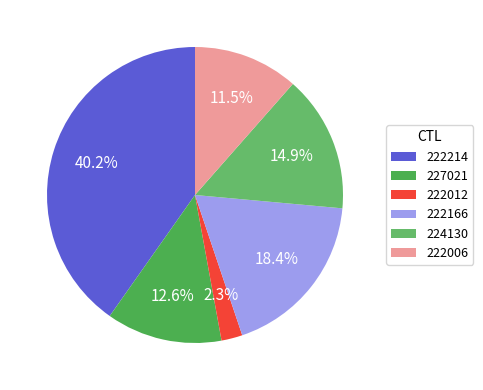

What percentage is the 227021 slice, to the nearest percent?

13%